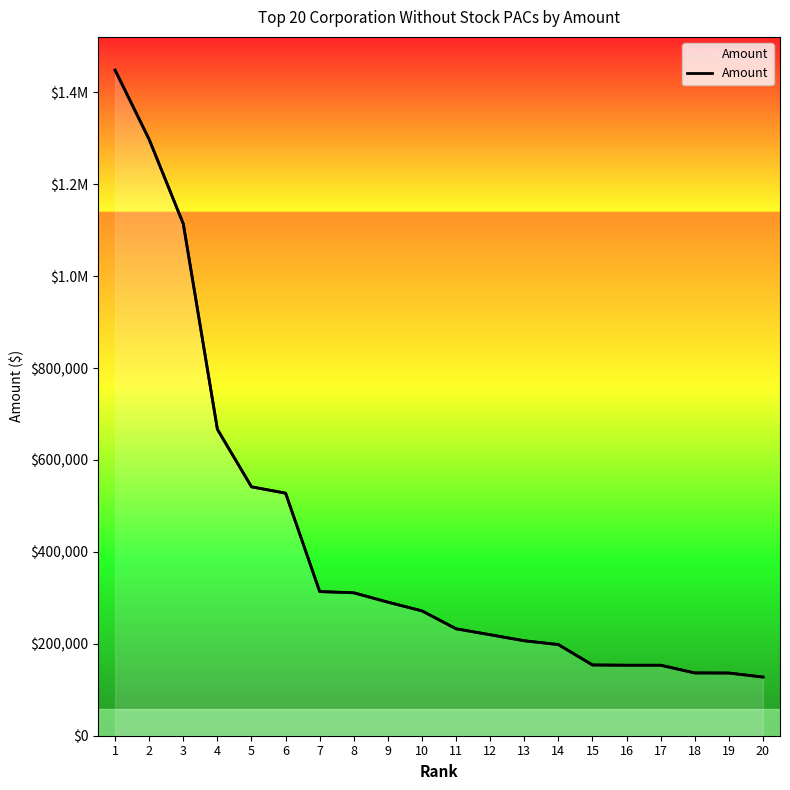

True or false: the data shows 541470.0 at 5.

True